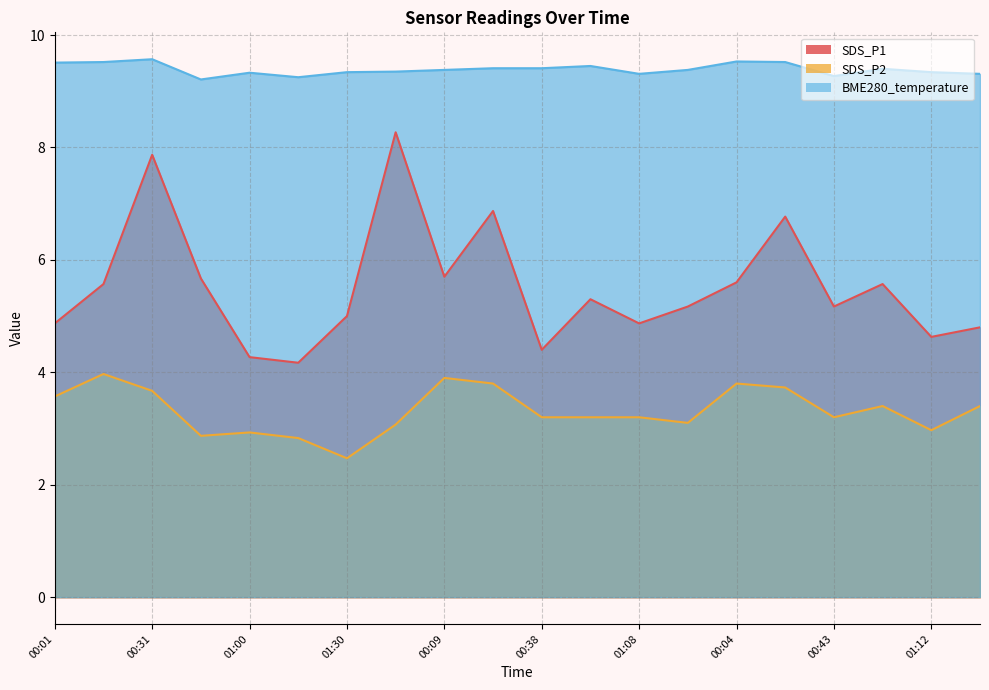

Between 00:01 and 00:38, which is larger?

00:01